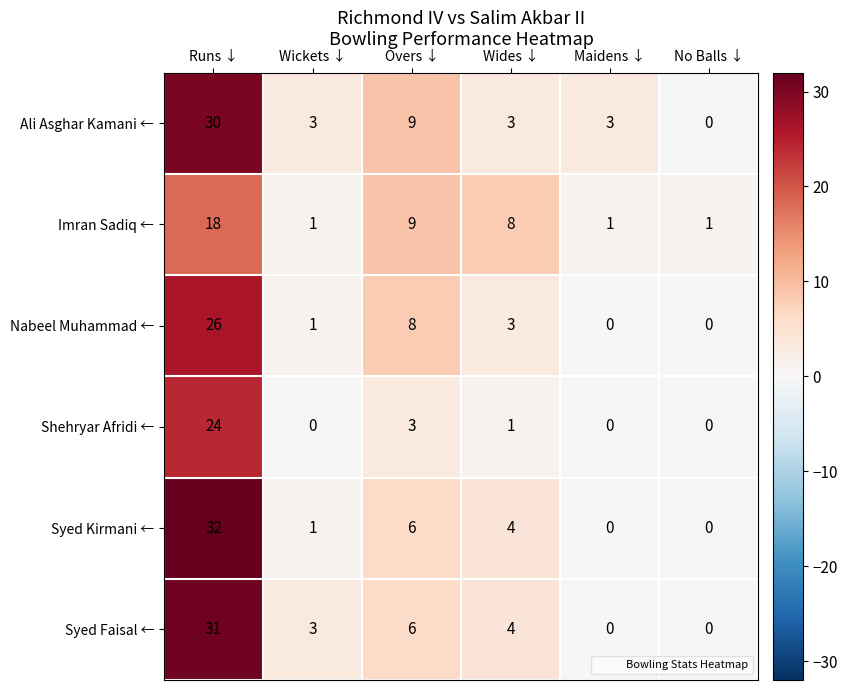

What is the sum of the Syed Faisal ← values at Wides ↓ and Maidens ↓?

4